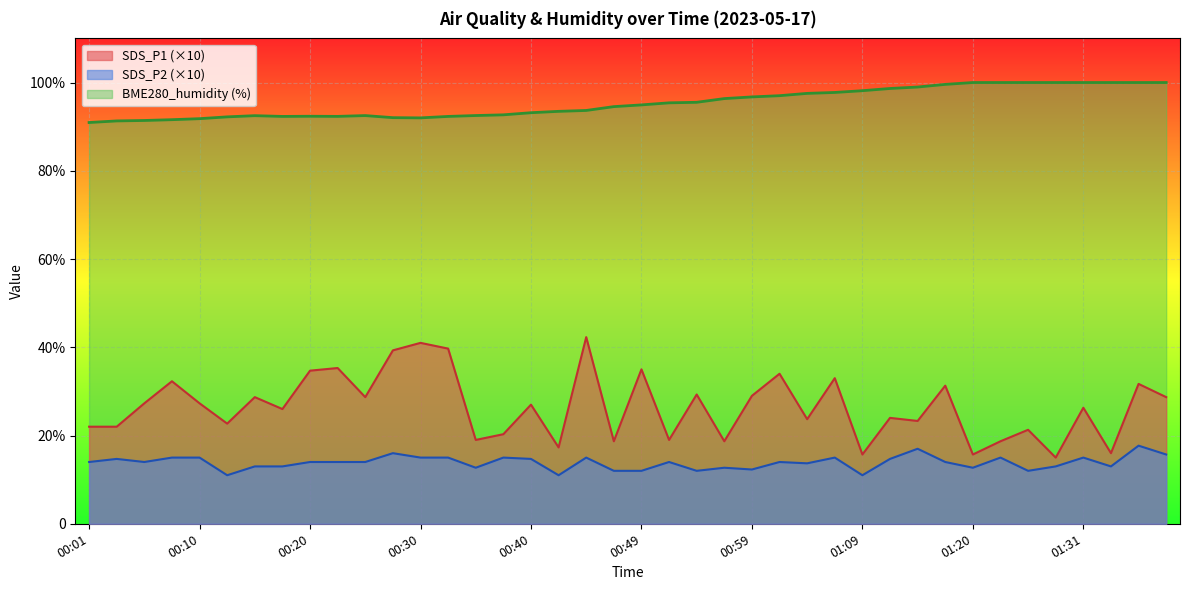

Between 00:03 and 01:23, which series saw the biggest shift?

BME280_humidity